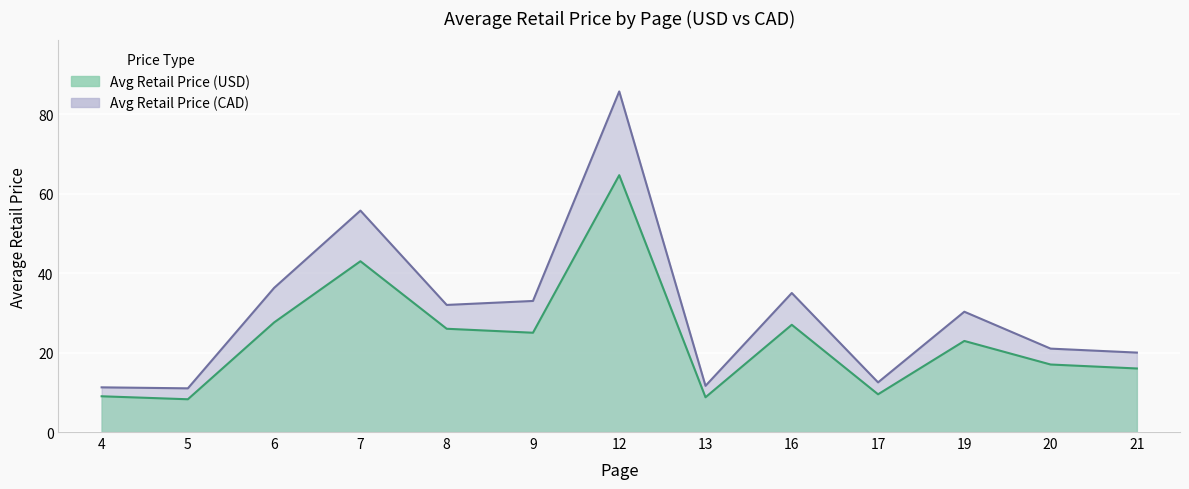

True or false: Avg Retail Price (USD) and Avg Retail Price (CAD) cross at least once.

False